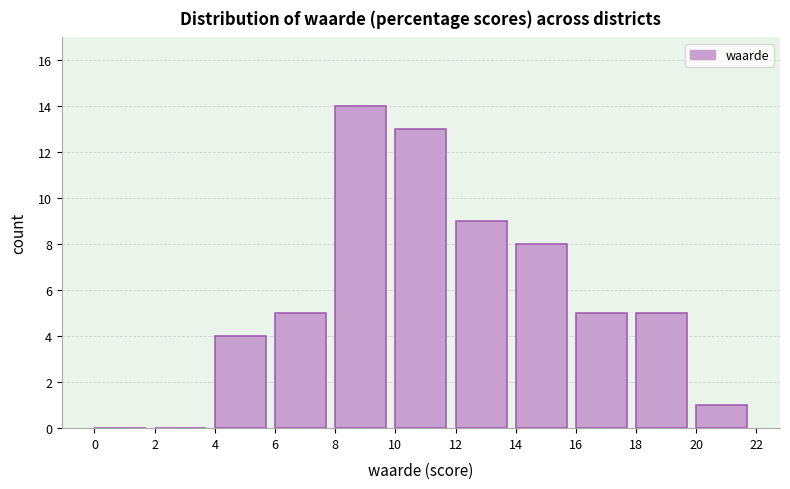

Reading left to right, list every bar in this chart as the range it spans on the x-axis followed by its height. The values are not printed on the chart, so give them approximately, as read against the axis.

0 to 2: 0
2 to 4: 0
4 to 6: 4
6 to 8: 5
8 to 10: 14
10 to 12: 13
12 to 14: 9
14 to 16: 8
16 to 18: 5
18 to 20: 5
20 to 22: 1